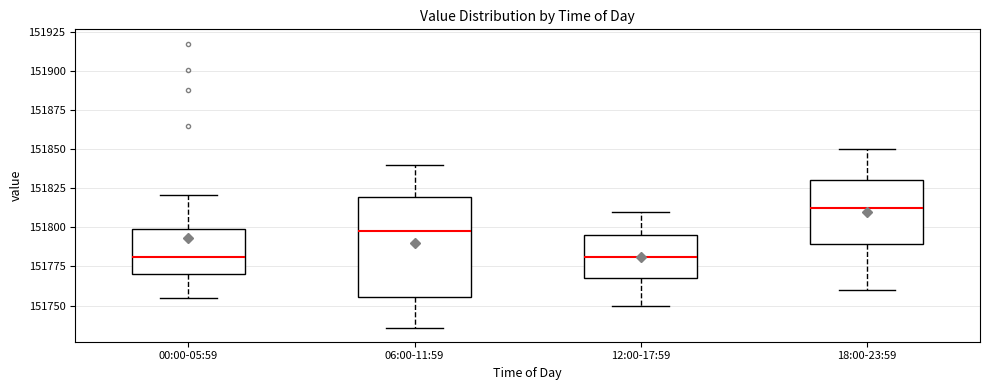

Which box has the highest median line?

18:00-23:59